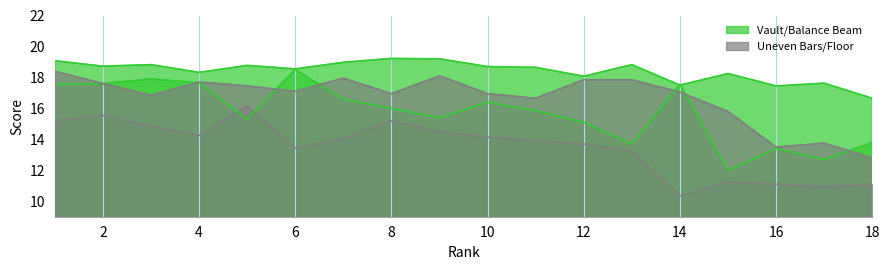

What is the difference between the second highest and second lowest values in the Vault series?

1.8